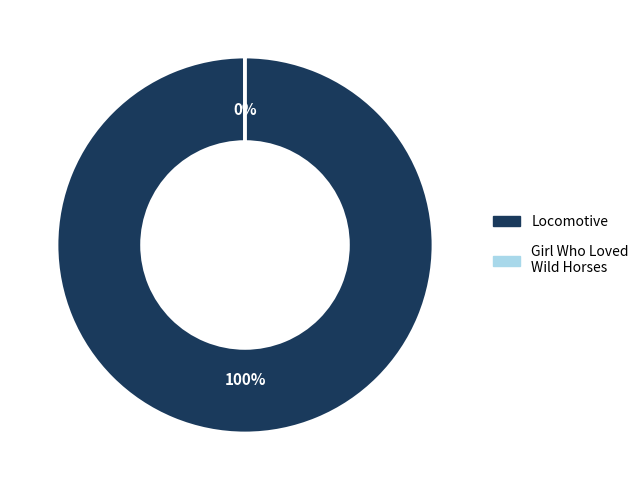

How many segments does this pie chart have?

2